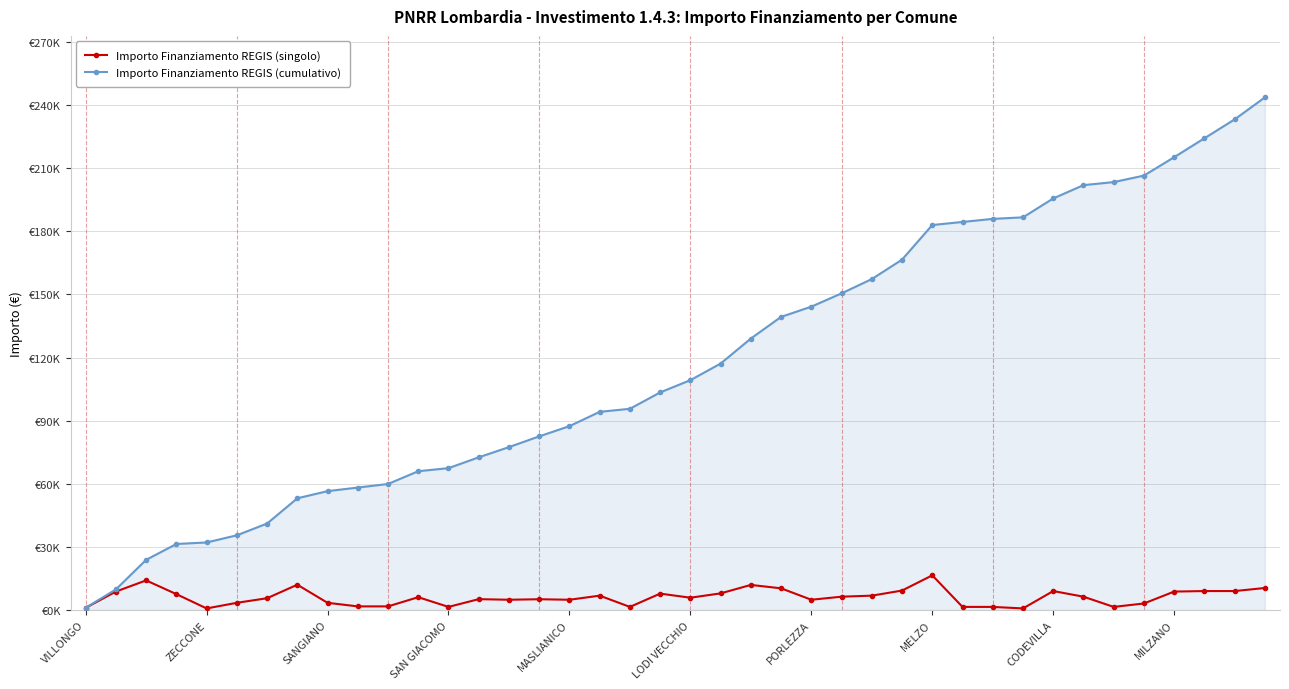

What are all the series names shown in the legend?

Importo Finanziamento REGIS (singolo), Importo Finanziamento REGIS (cumulativo)